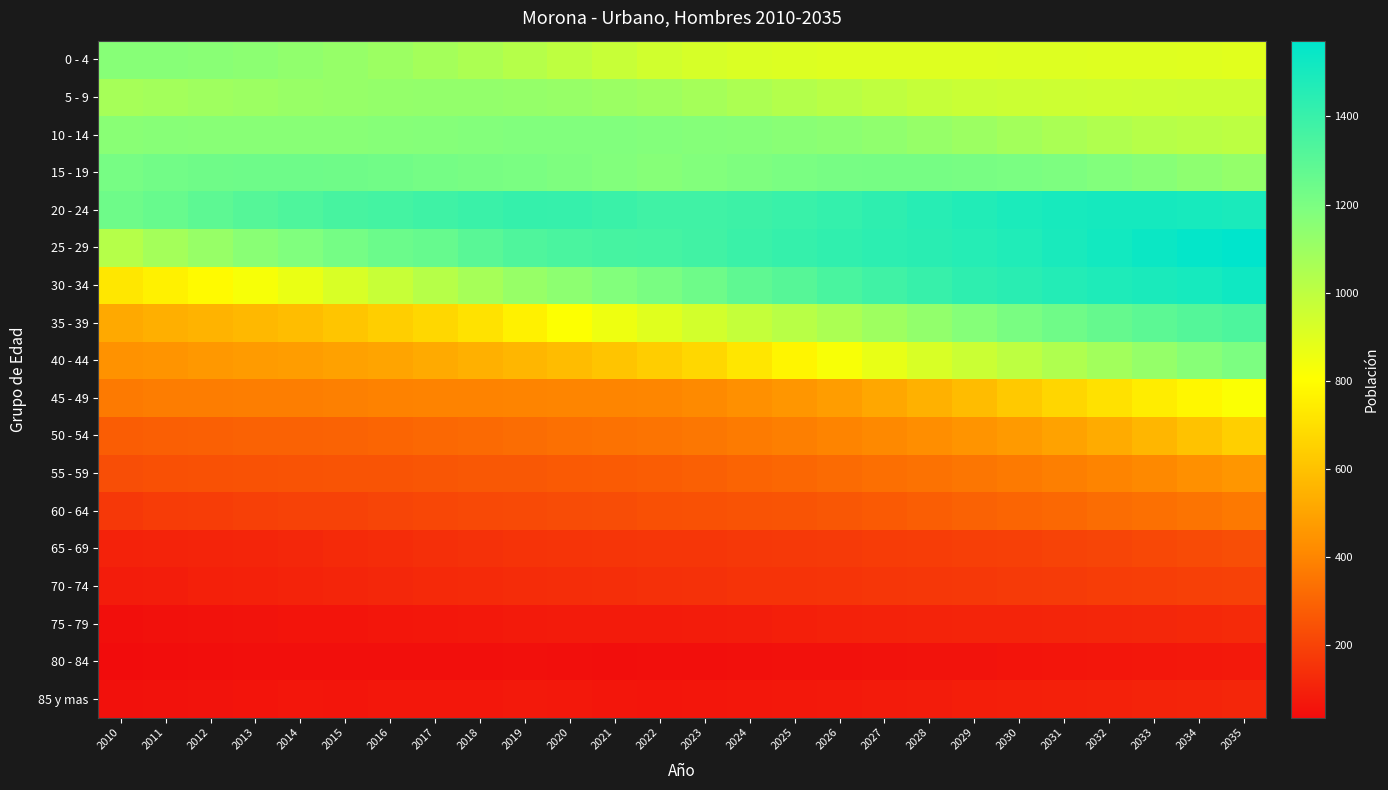

What is the minimum value shown in the chart?

36